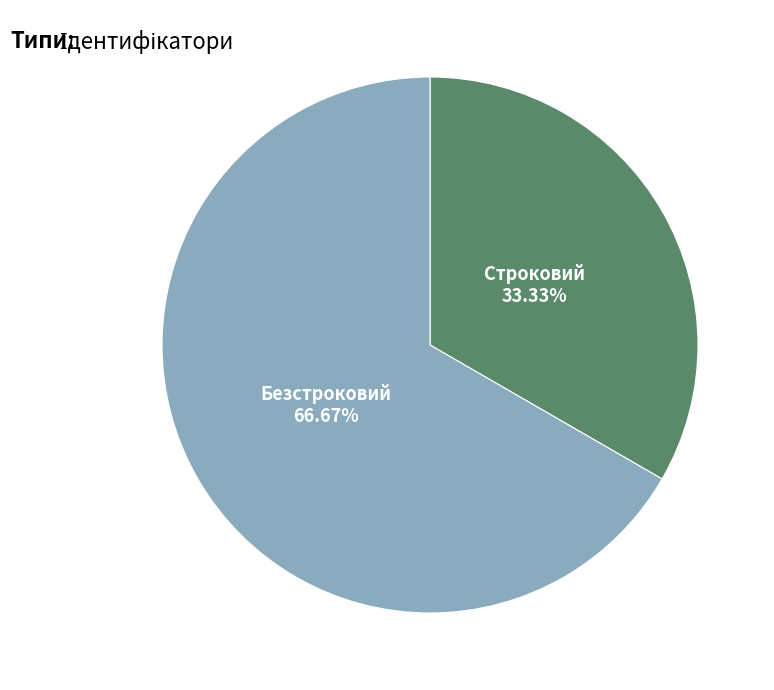

Is there a majority slice in this chart?

Yes